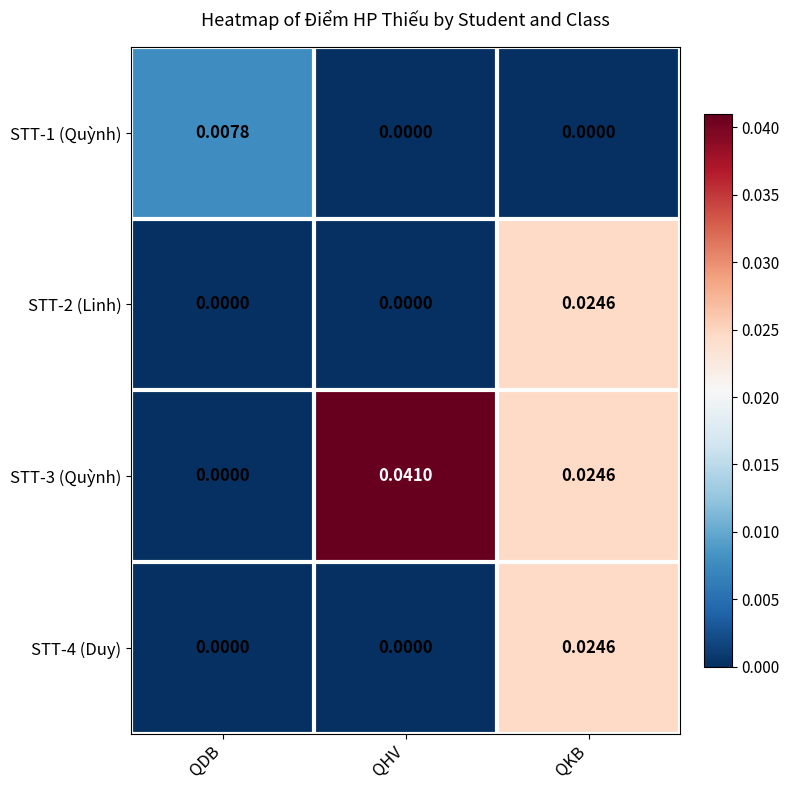

At which label does STT-1 (Quỳnh) reach its peak?

QDB